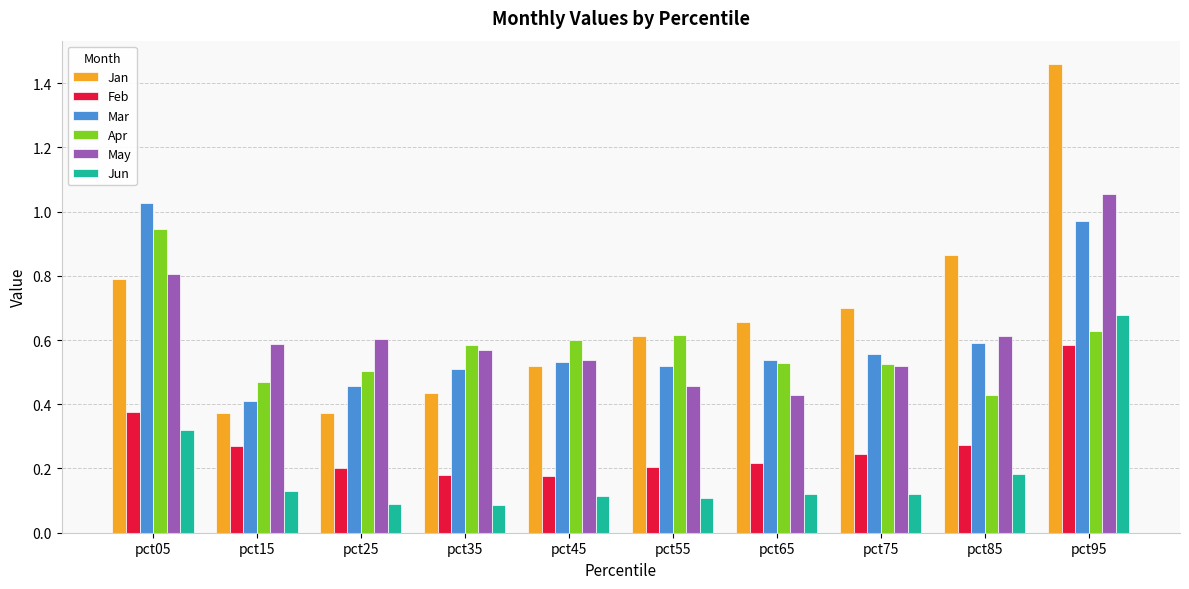

At which label does May reach its peak?

pct95